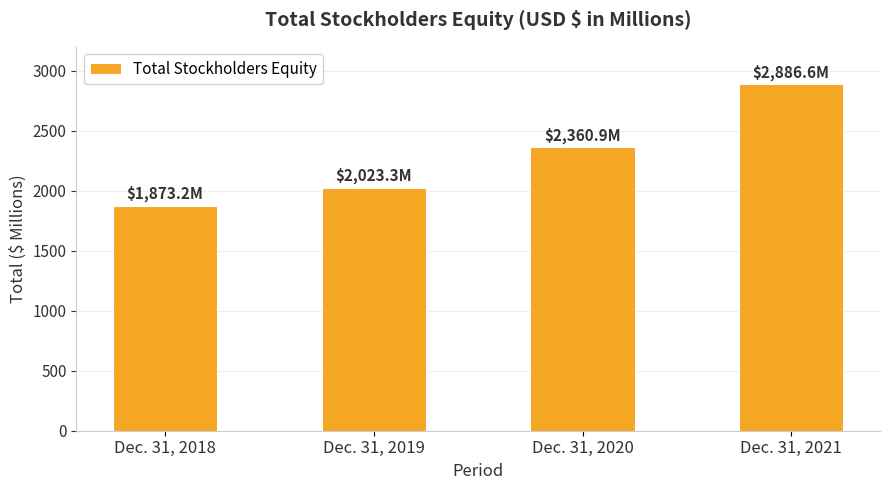

What value does the data have at Dec. 31, 2021?

2886.6